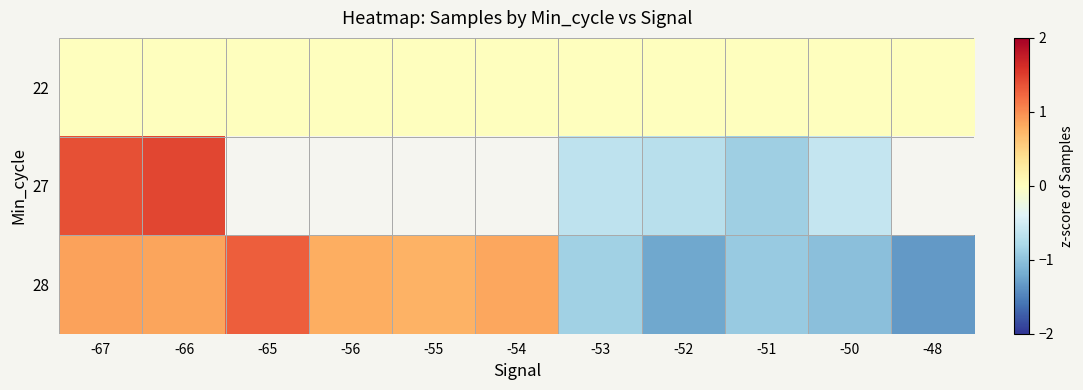

At how many categories does at least one series exceed 1?

3